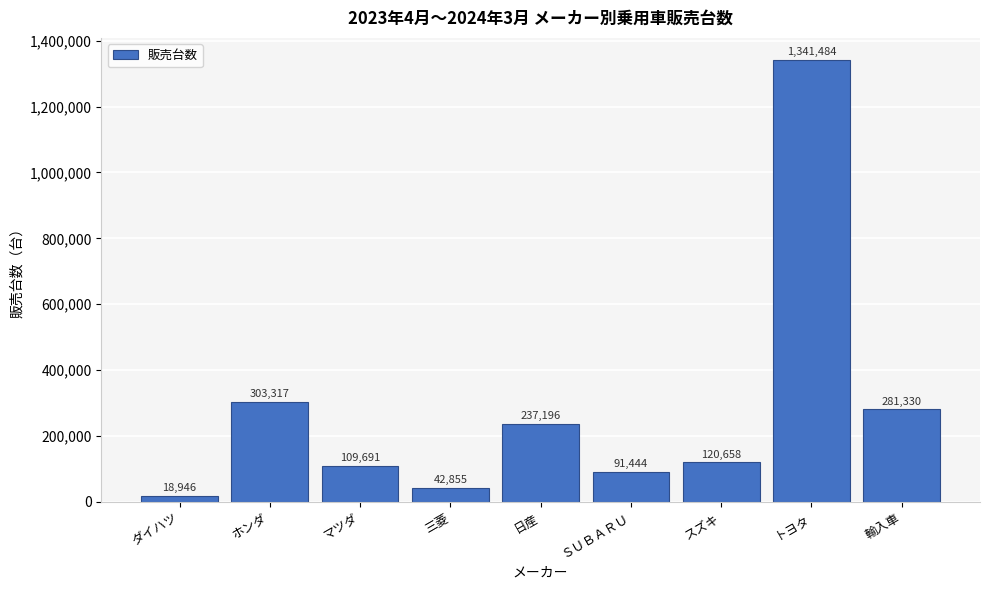

Reading left to right, extract all data points from this chart.

ダイハツ=18946	ホンダ=303317	マツダ=109691	三菱=42855	日産=237196	ＳＵＢＡＲＵ=91444	スズキ=120658	トヨタ=1341484	輸入車=281330